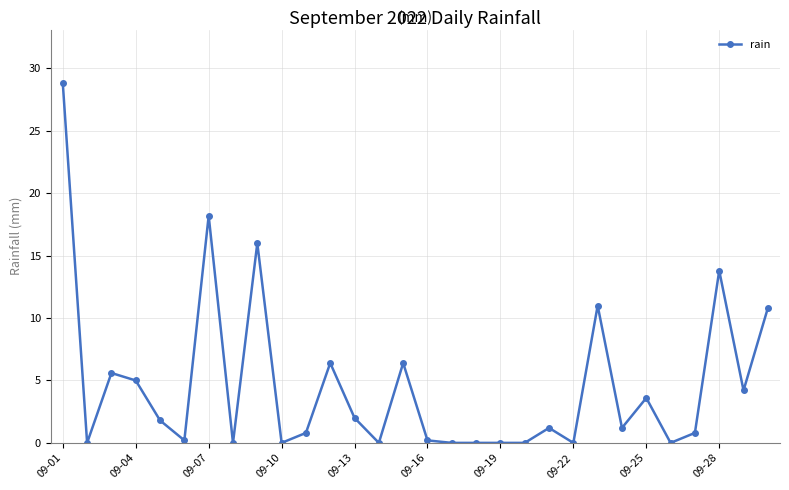

What is the difference between the second highest and second lowest values?

18.2